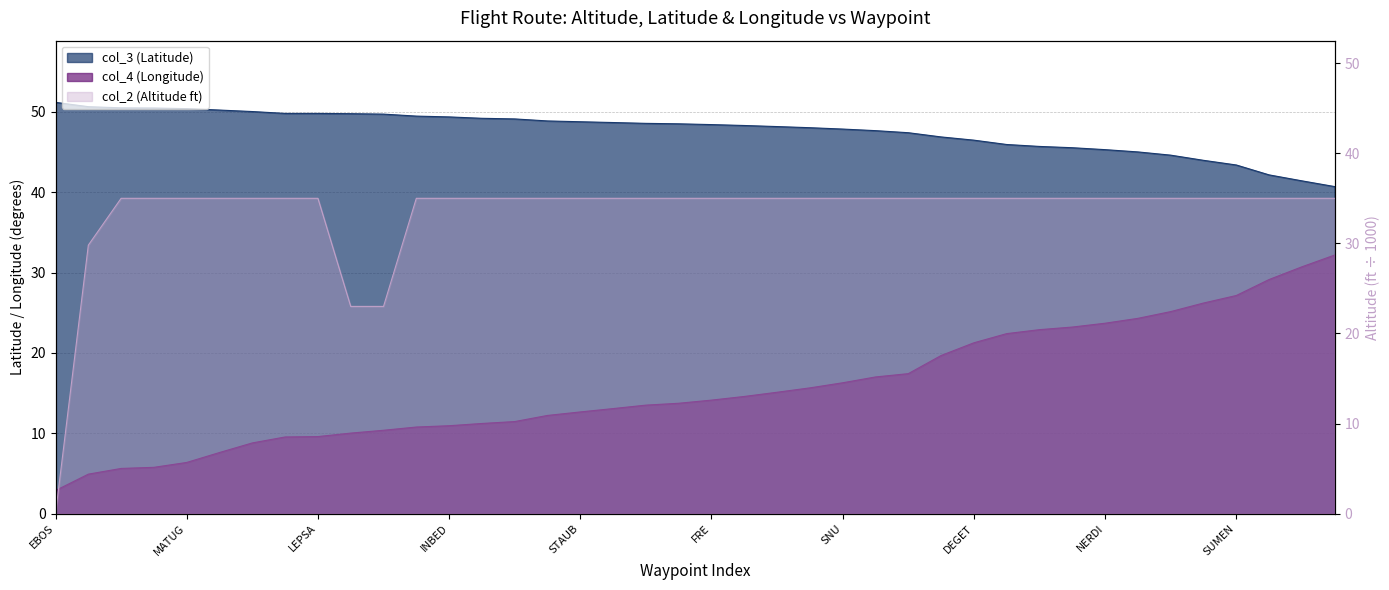

True or false: col_2 (Altitude ft) has a value of 53.2 at MAKOL.

False